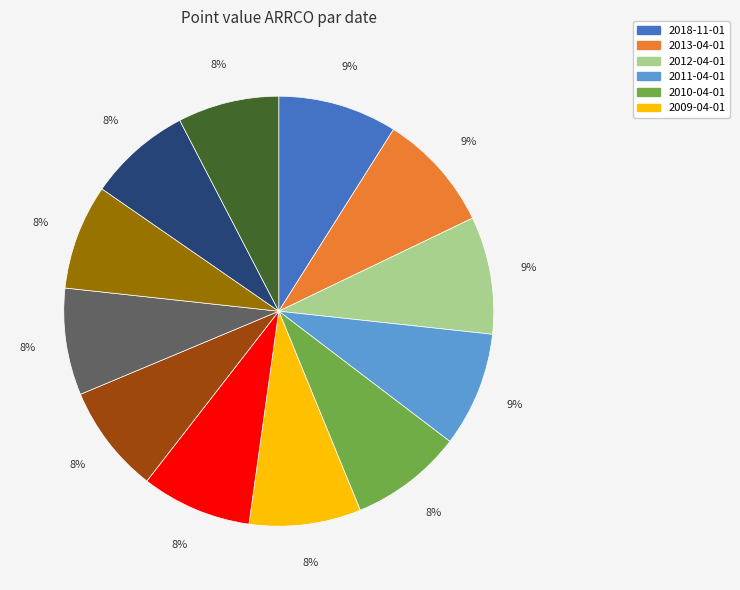

To the nearest percent, what is the difference between the largest and smallest slice percentages?

1%